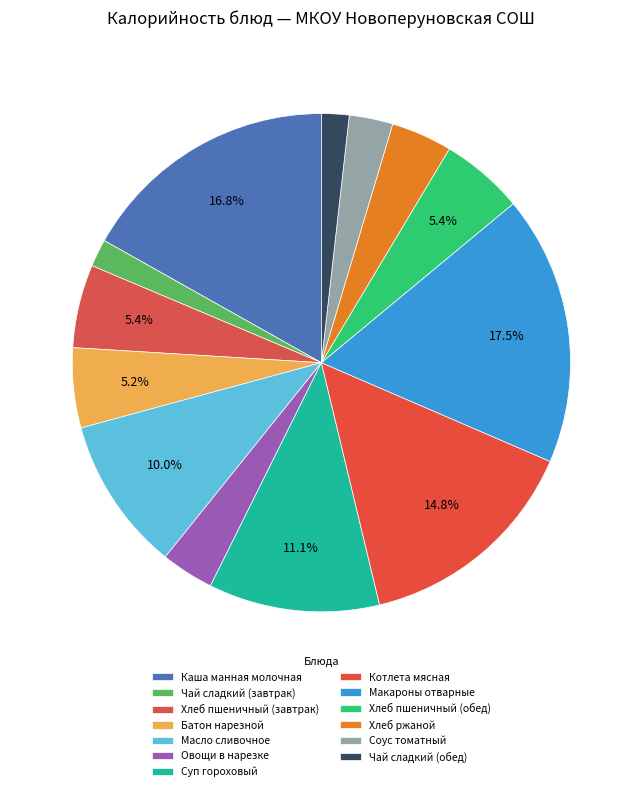

Which slice is the largest?

Макароны отварные